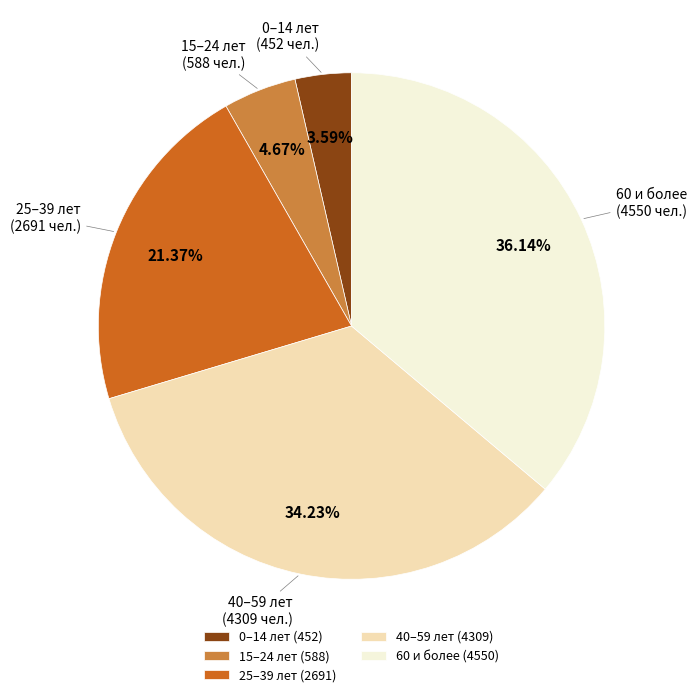

Is there any slice that represents more than half of the pie?

No